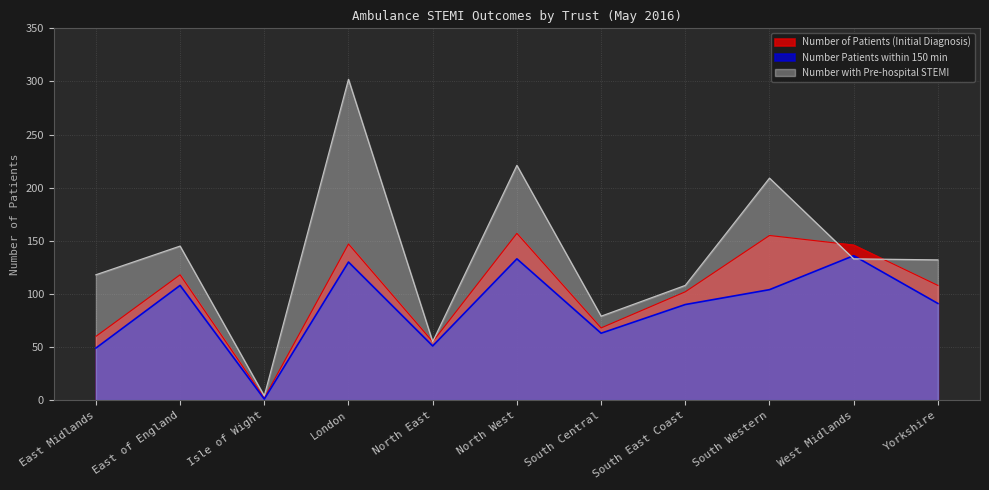

What is the maximum value shown in the chart?

302